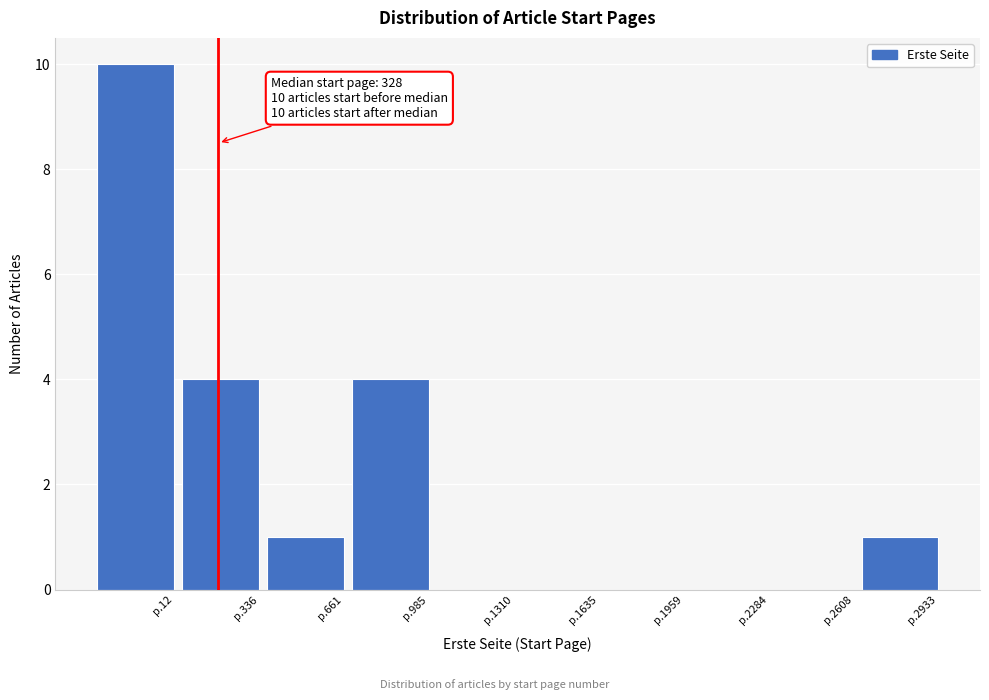

True or false: the data shows 1 at p.2933.

True